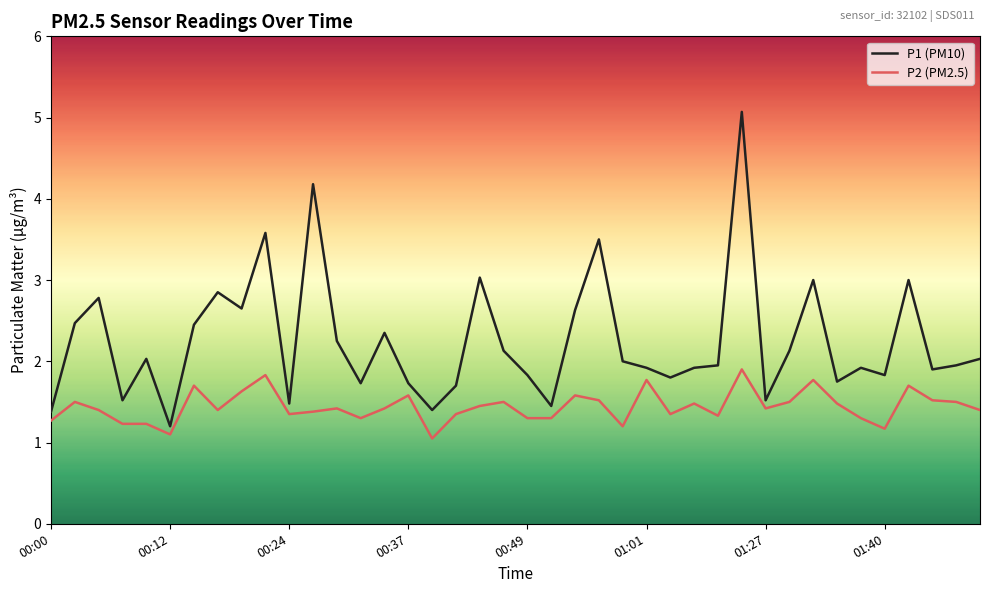

What is the lowest value of the P1 (PM10) series?

1.2